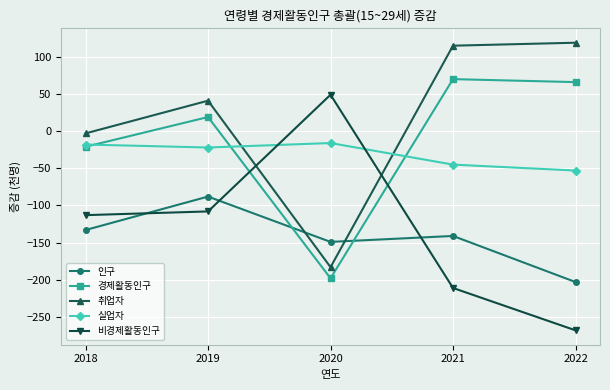

How many intersections are there between 인구 and 경제활동인구?

2